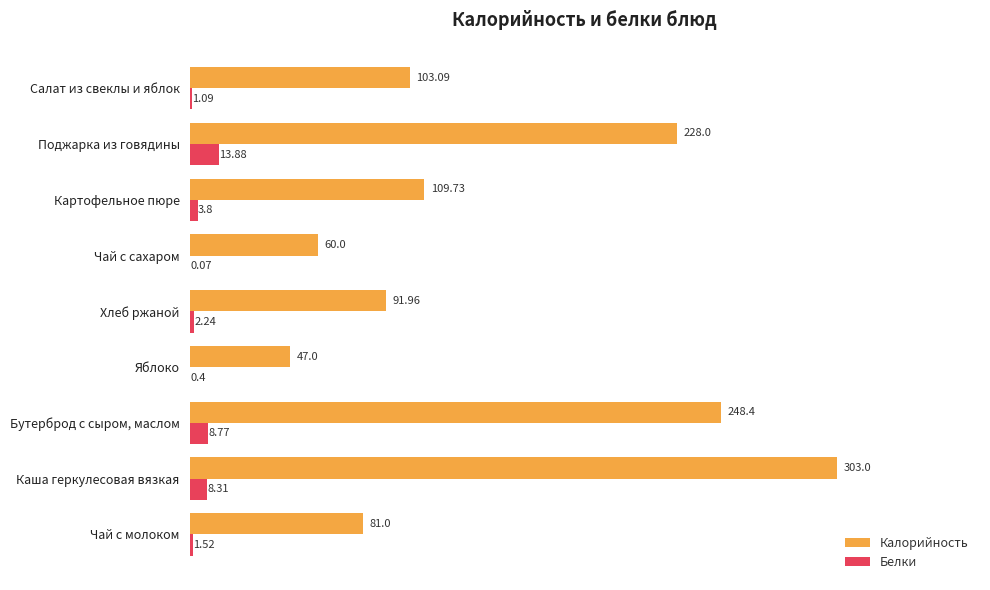

What is the maximum value for Белки?

13.9